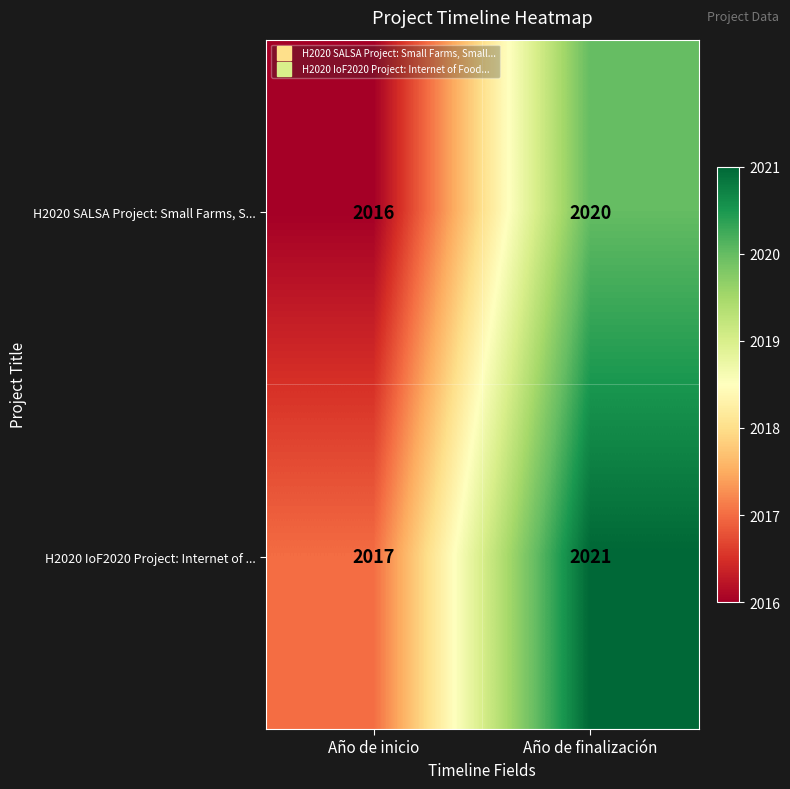

At which category is the sum across all series the highest?

Año de finalización